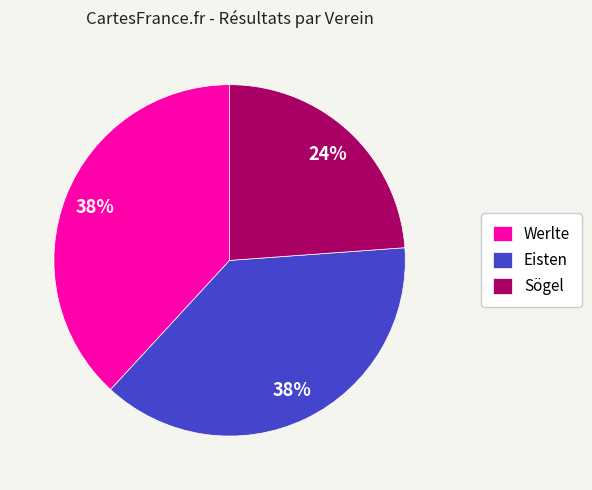

What is the ratio of the value at Werlte to the value at Eisten?

1.0